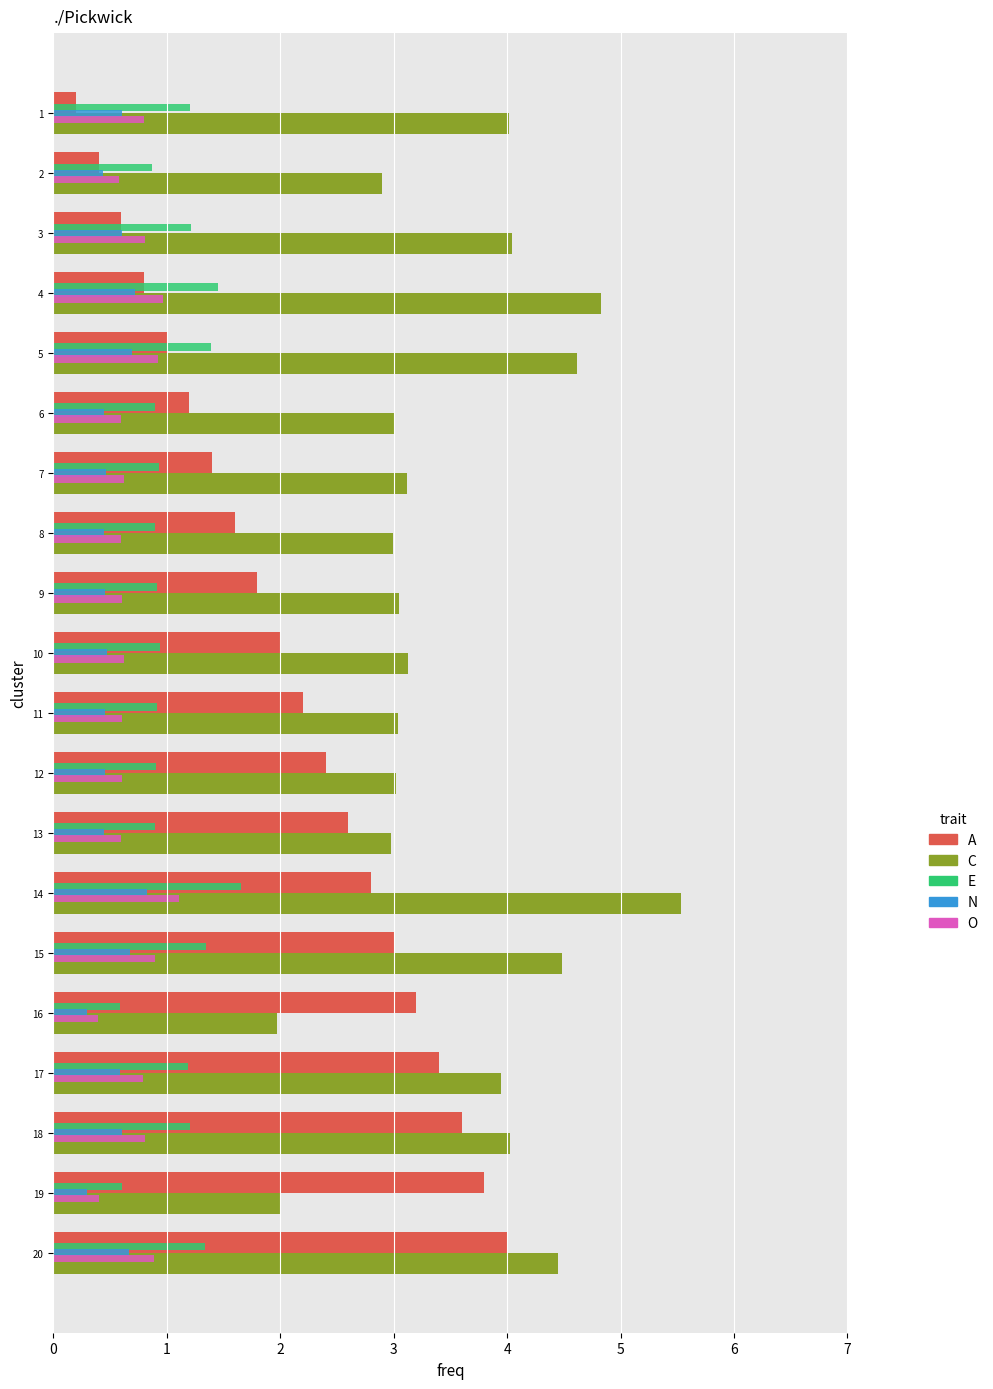

What is the total value across all series at 19?

7.1